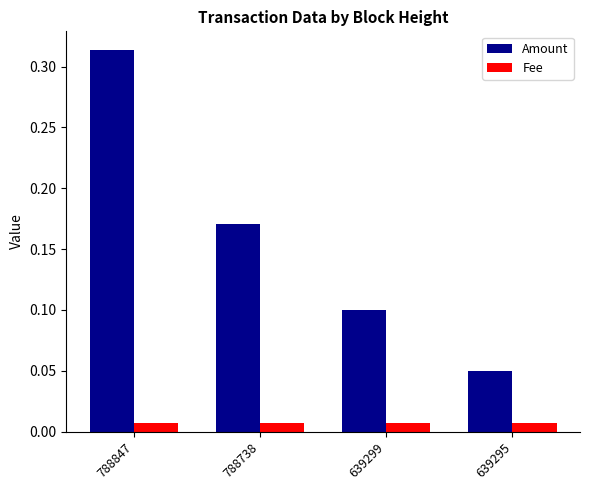

Rank the categories by Amount value from highest to lowest.

788847, 788738, 639299, 639295